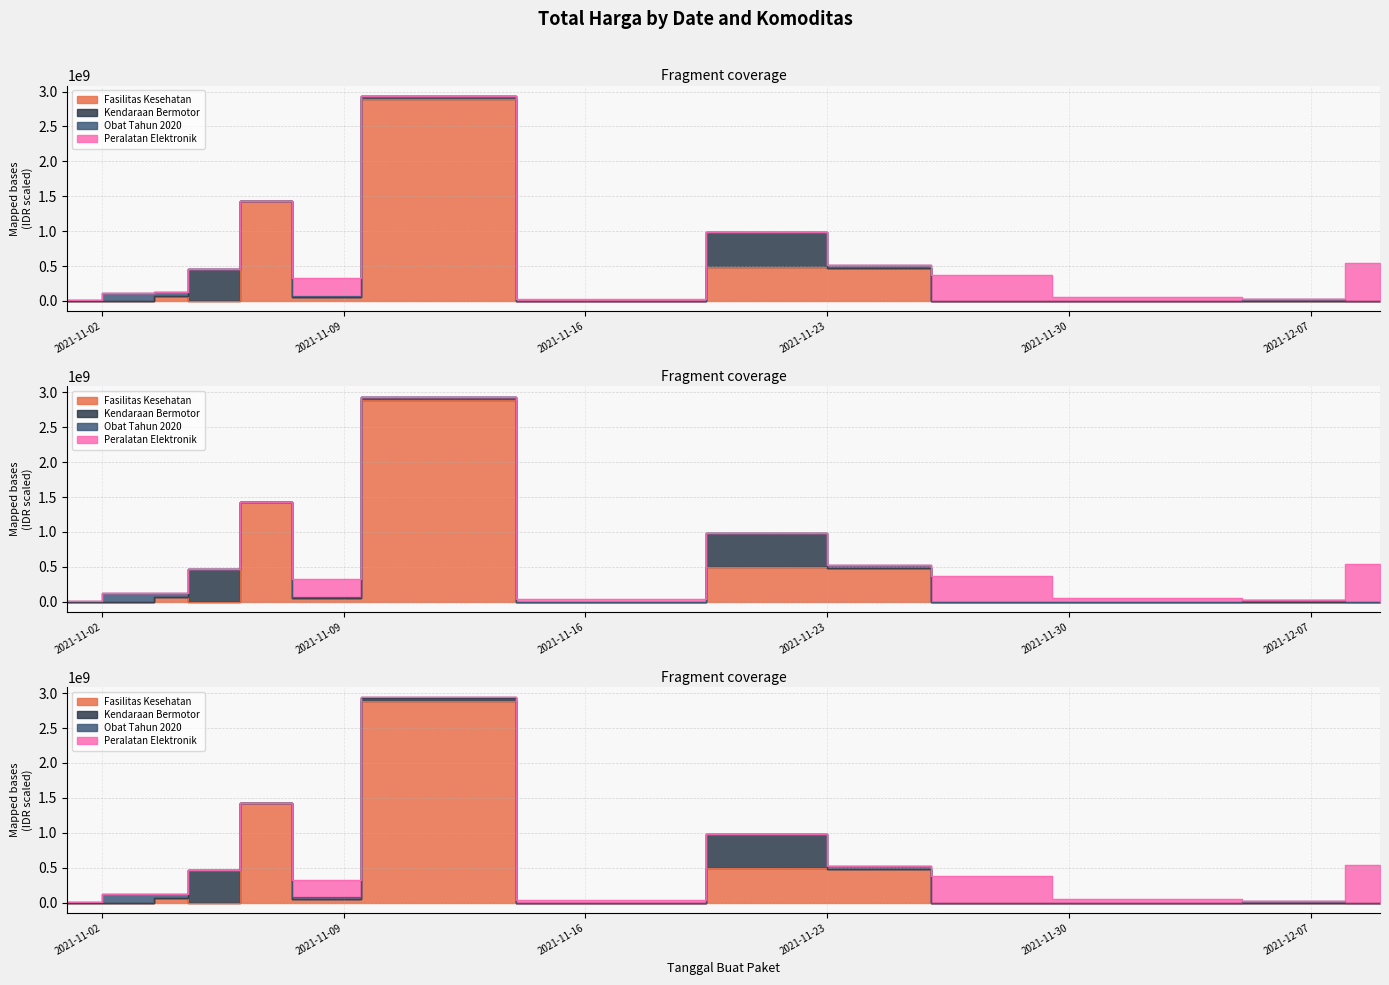

What is the spread (max minus min) of values at 2021-11-05?

464002100